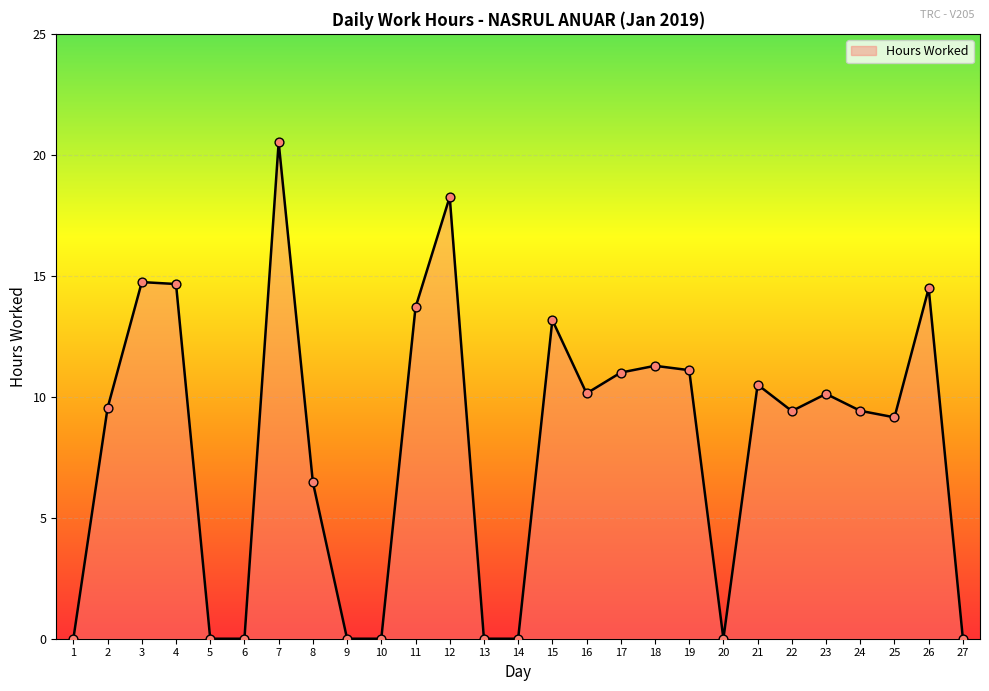

What is the change in value from 8 to 17?

+4.5